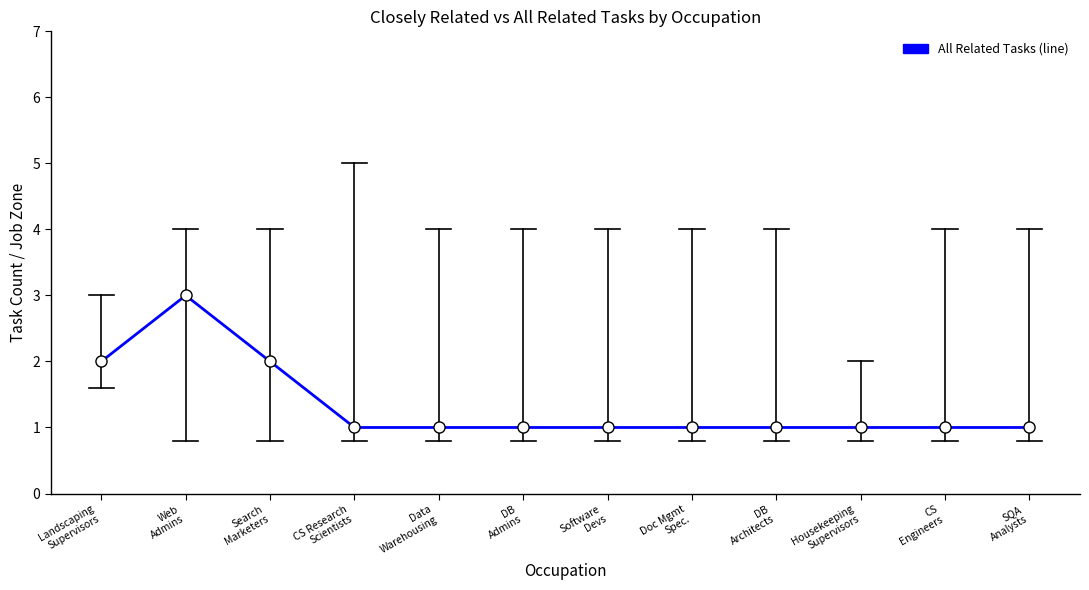

What is the approximate value at CS Research
Scientists?

1